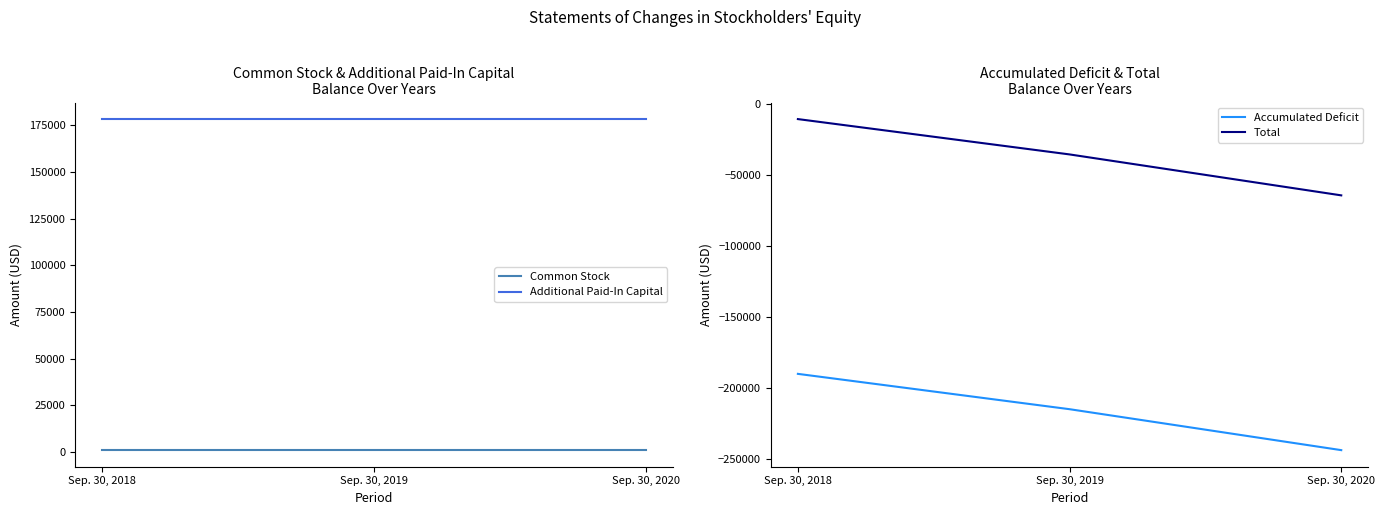

Which series has the largest range (max minus min)?

Accumulated Deficit